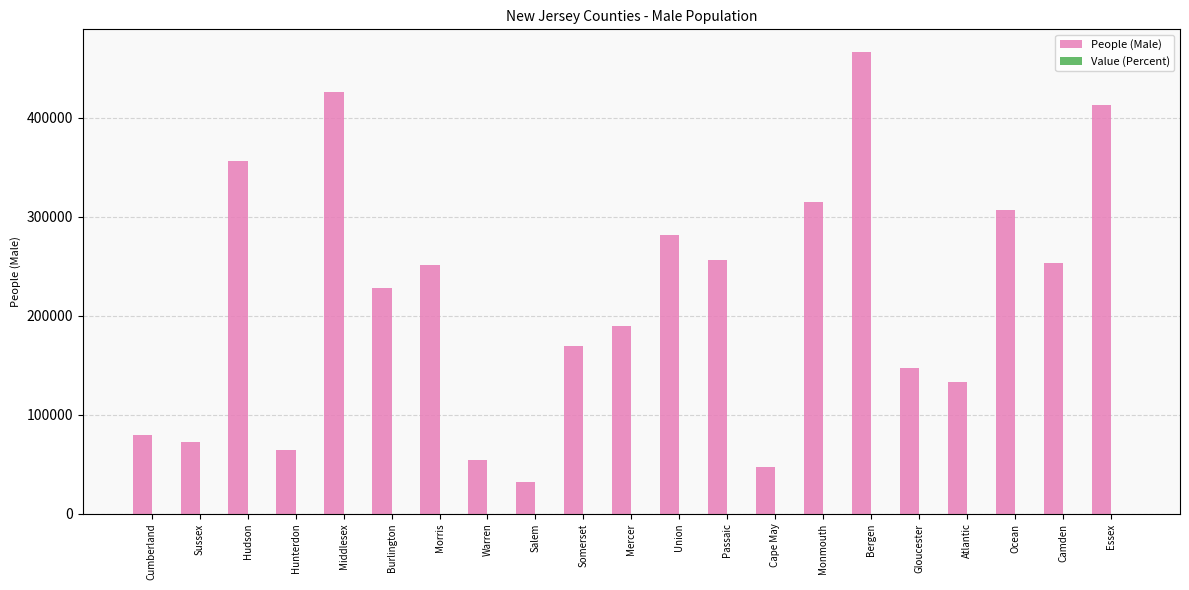

True or false: People (Male) has a value of 266952.6 at Essex.

False